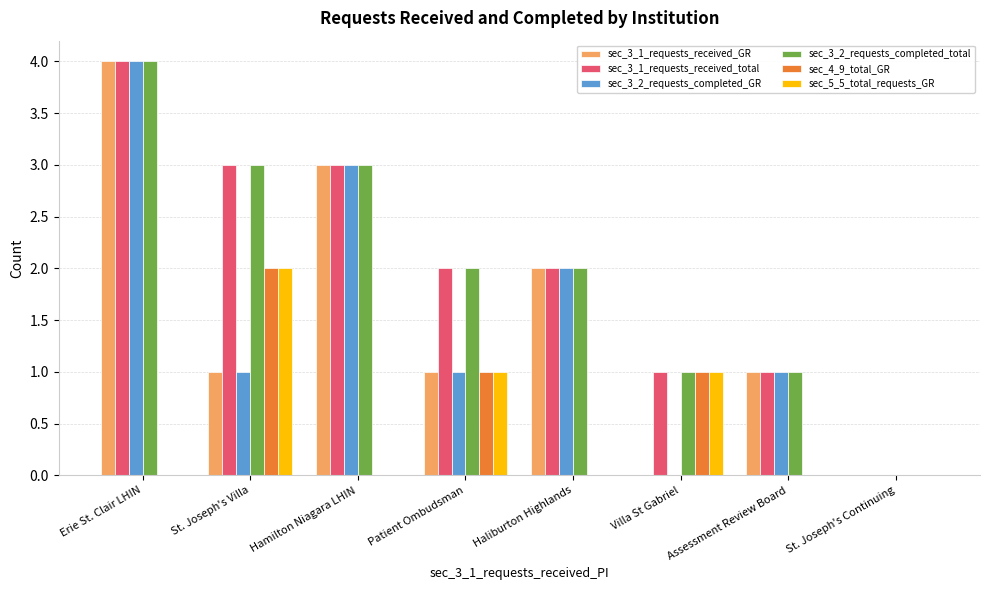

How many categories are shown in the chart?

8